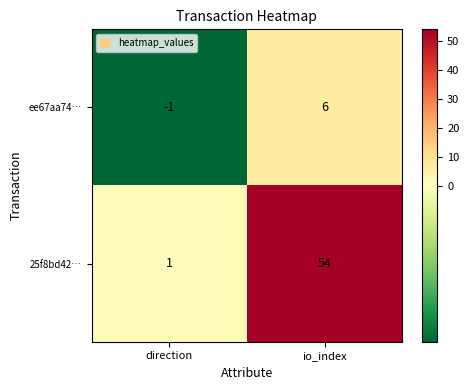

Count the number of data series in this chart.

2